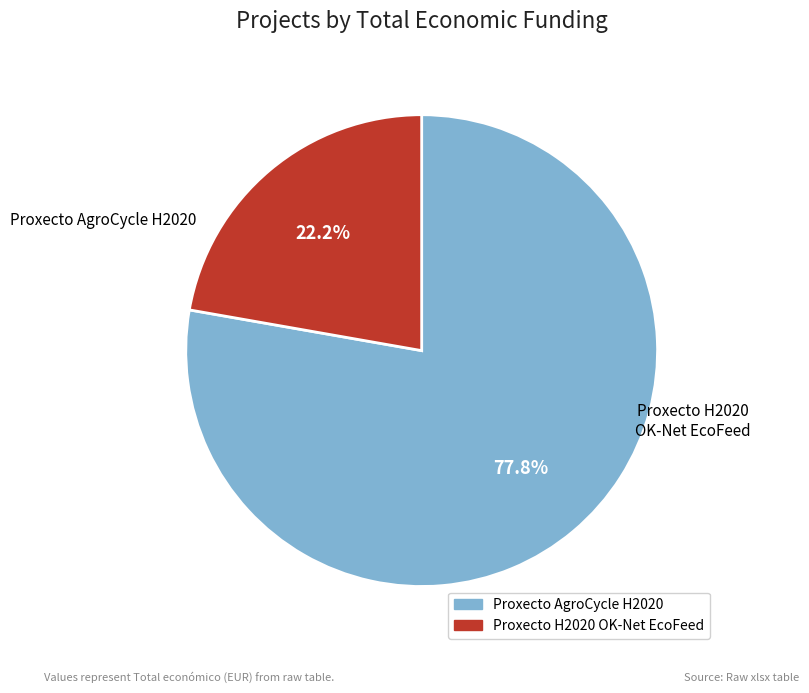

To the nearest percent, what is the combined percentage of Proxecto AgroCycle H2020 and Proxecto H2020 OK-Net EcoFeed?

100%